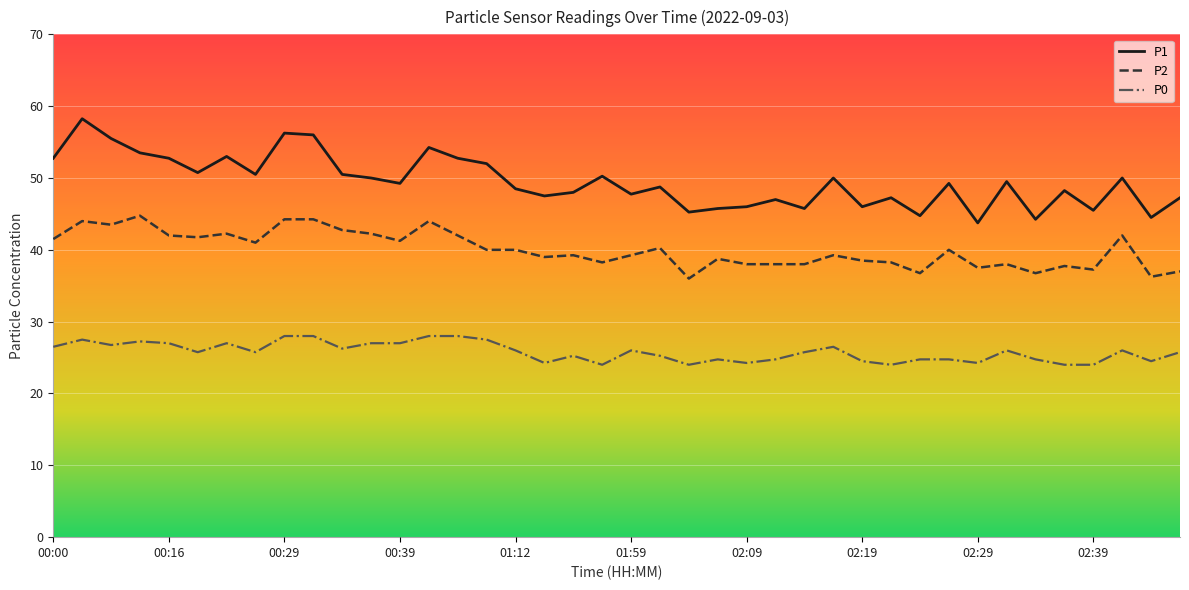

Which series has the largest total across all categories?

P1